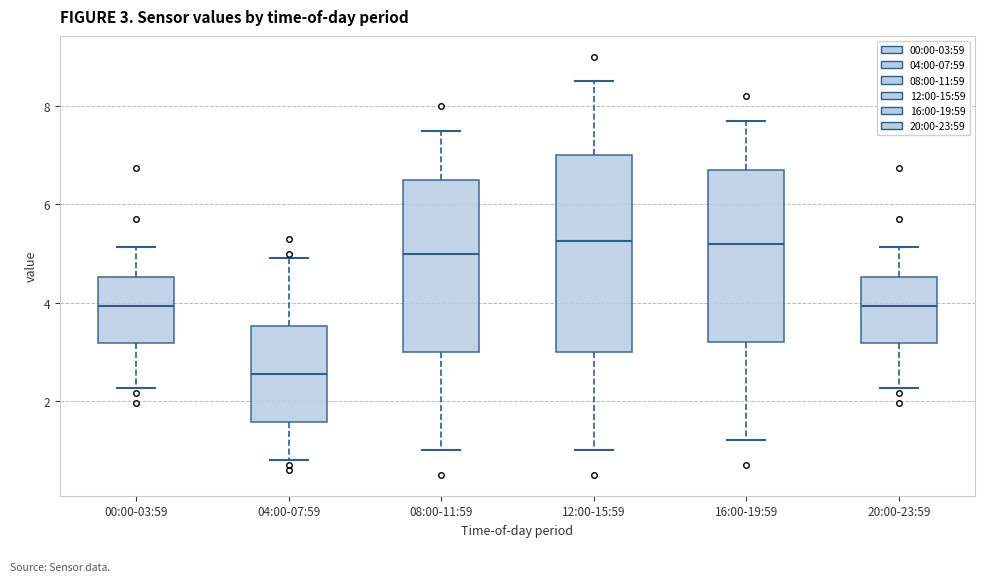

Which box has the lowest median line?

04:00-07:59